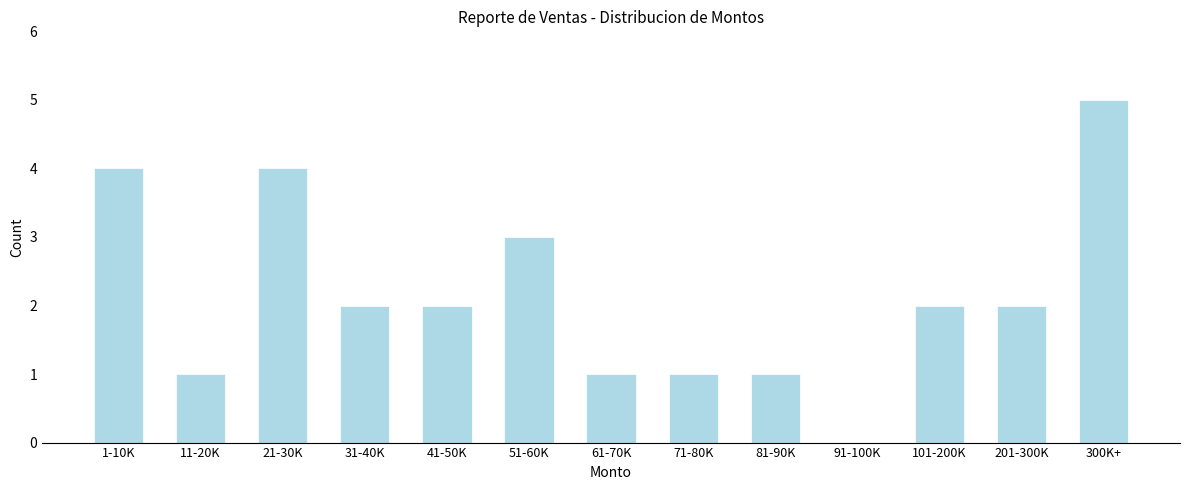

Reading left to right, what are all the values shown in this chart?

1-10K=4	11-20K=1	21-30K=4	31-40K=2	41-50K=2	51-60K=3	61-70K=1	71-80K=1	81-90K=1	91-100K=0	101-200K=2	201-300K=2	300K+=5